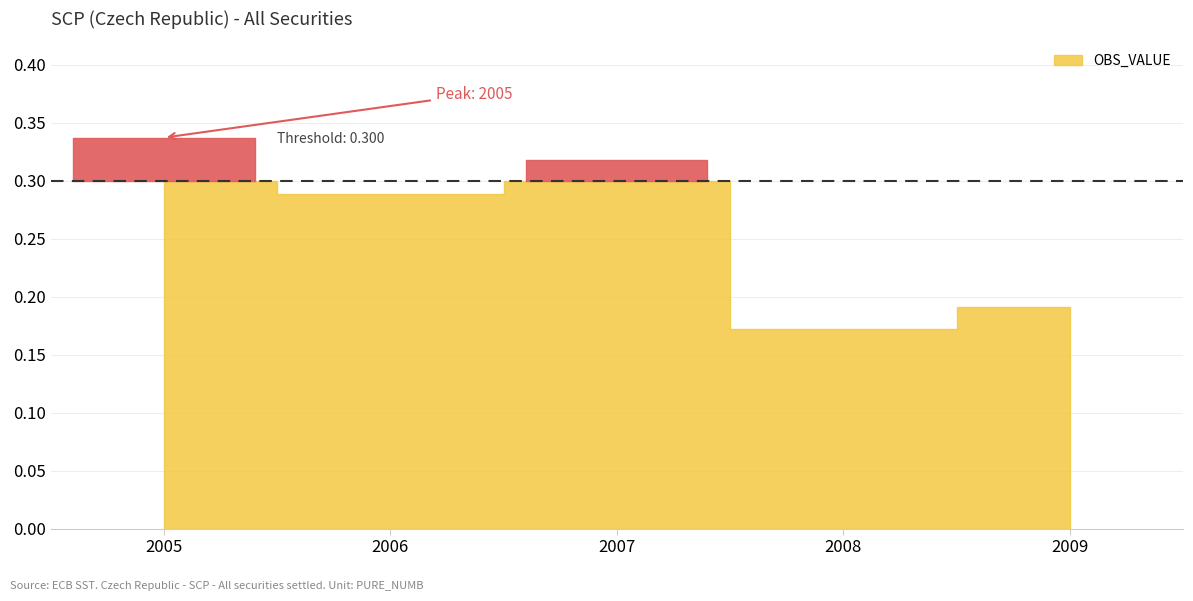

How many lines are shown in the chart?

1